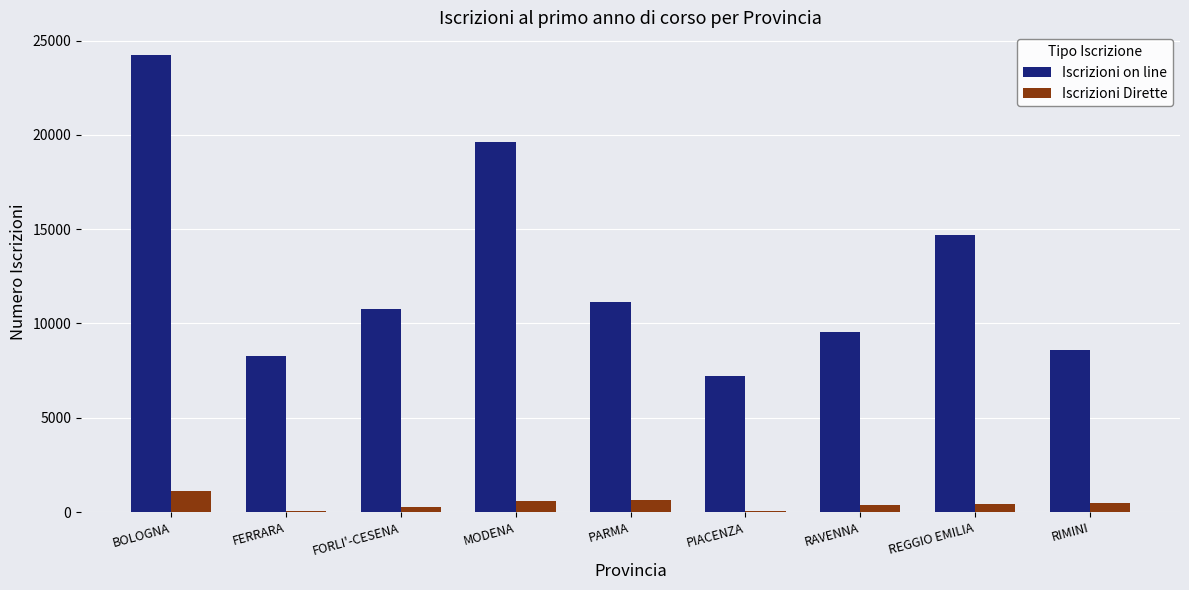

The Iscrizioni Dirette series shows 78 at PIACENZA. True or false?

True